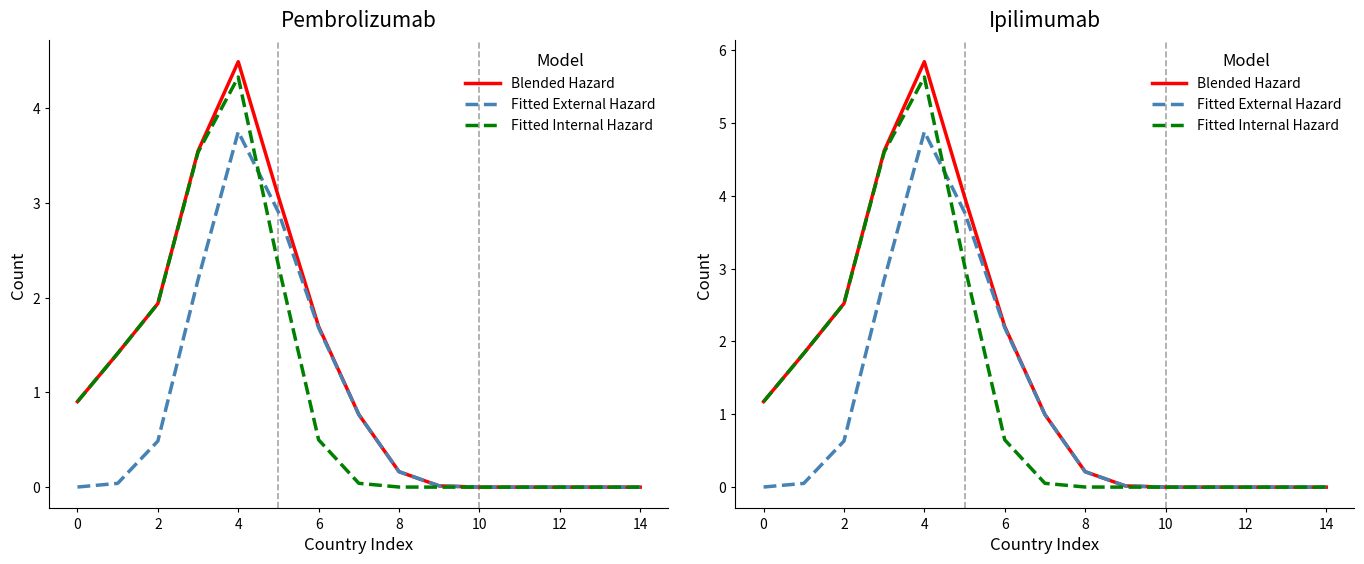

What is the difference between the maximum and second lowest values in the Fitted Internal Hazard series?

5.6